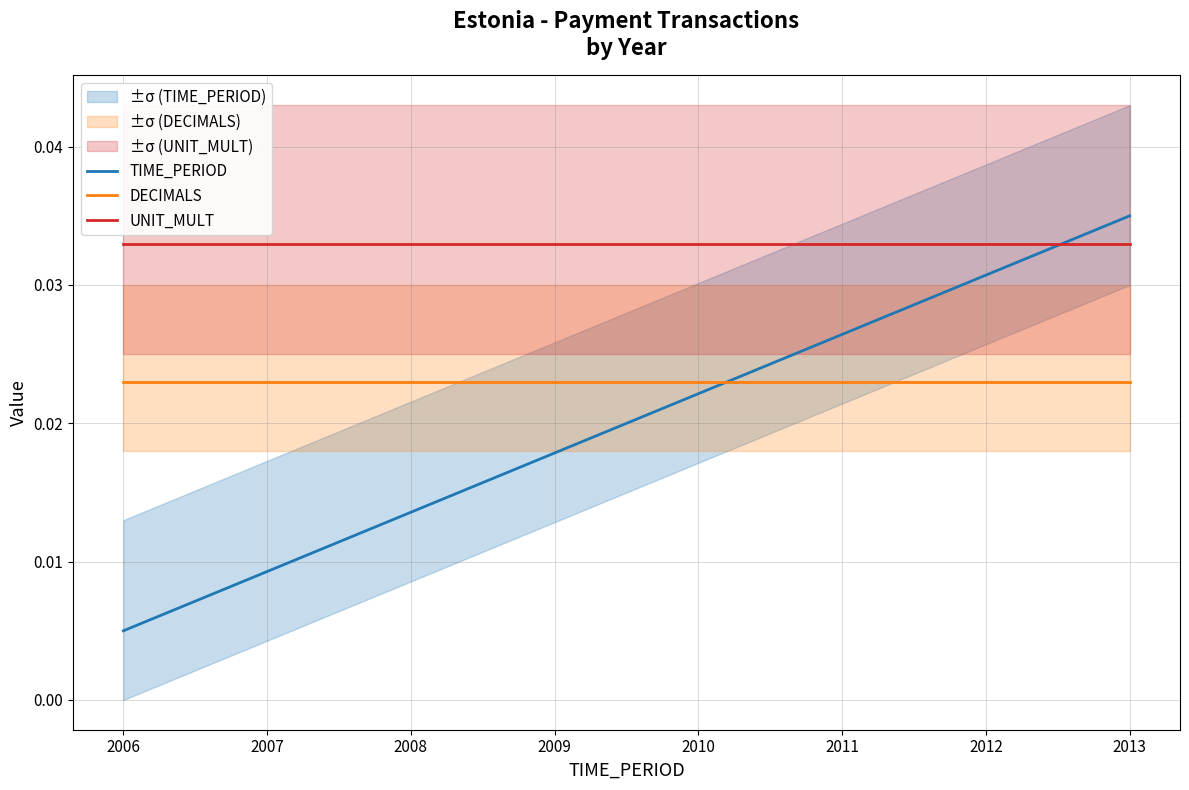

What are all the series names shown in the legend?

TIME_PERIOD, DECIMALS, UNIT_MULT